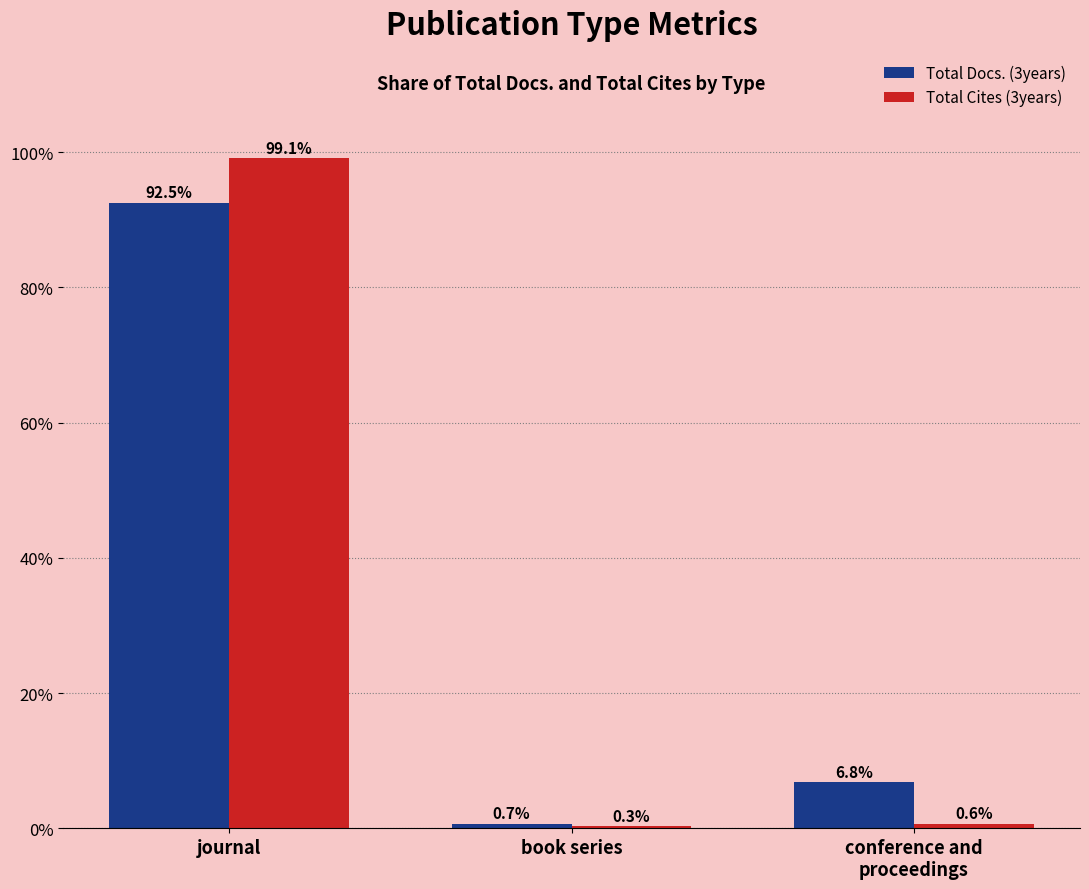

What is the greatest value displayed?

99.1